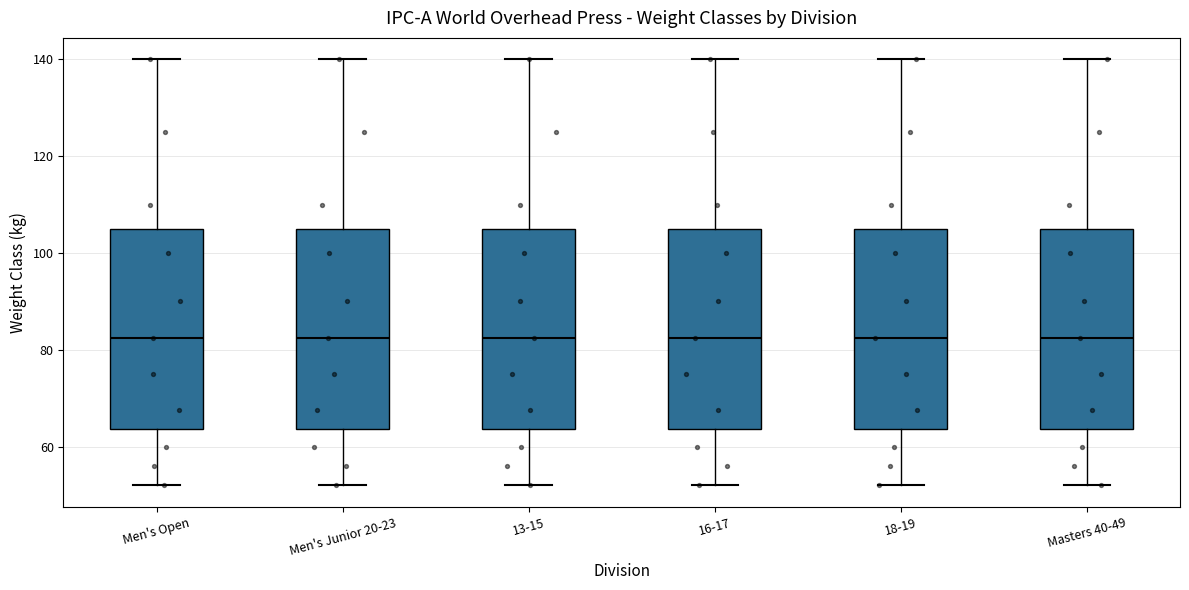

Where does the lower whisker of the box for Men's Open end on the y-axis? The values are not printed on the chart, so give them approximately, as read against the axis.

52